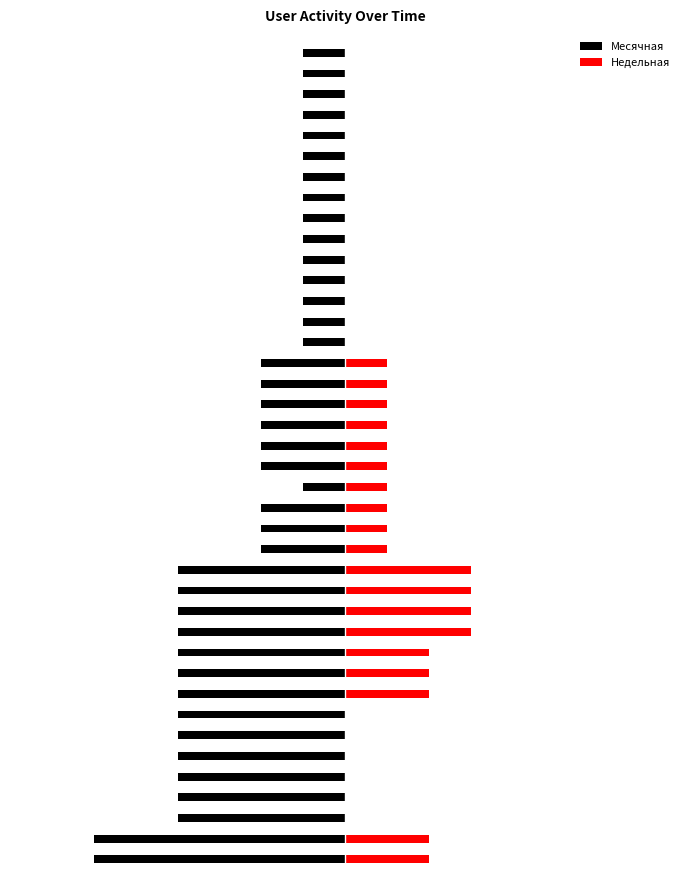

What is the difference between the maximum and minimum values in the Недельная series?

3